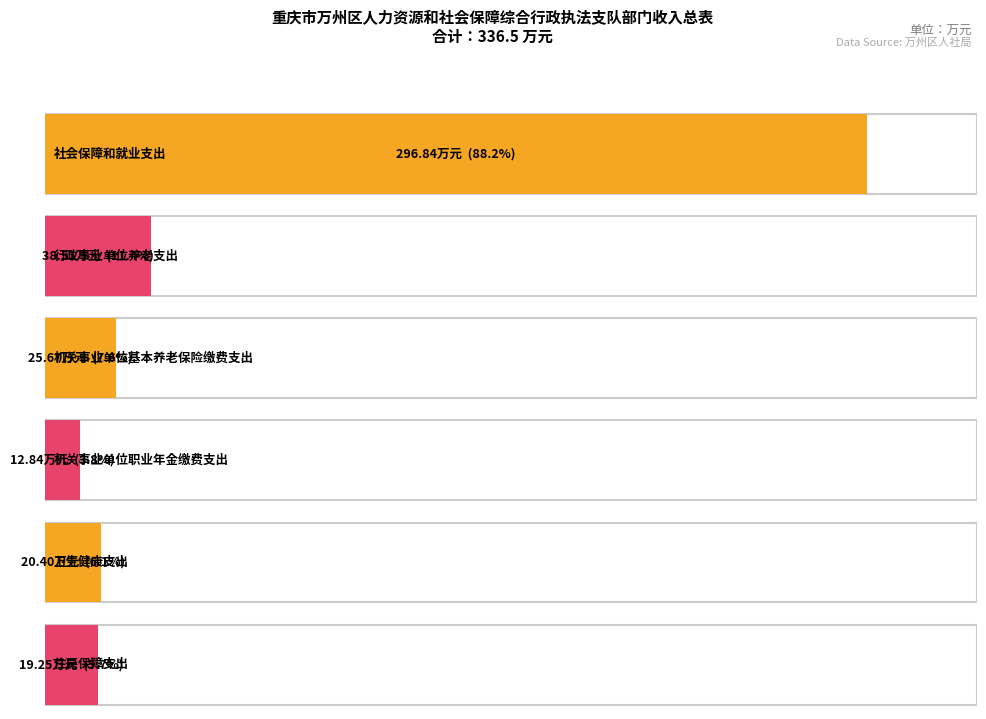

Reading left to right, extract all data points from this chart.

总计: 296.8	38.5	25.7	12.8	20.4	19.2
一般公共预算拨款收入: 296.8	38.5	25.7	12.8	20.4	19.2